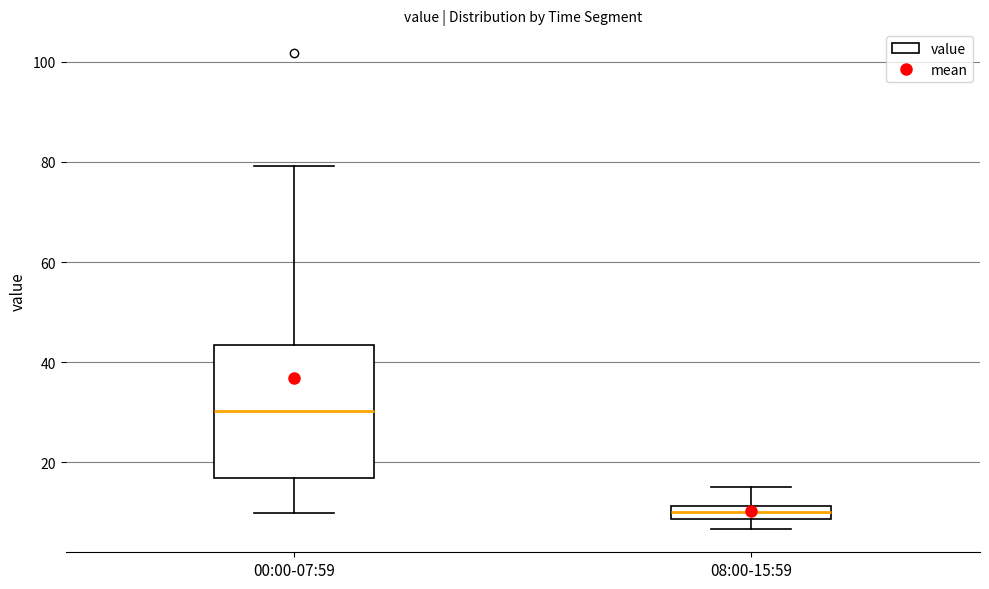

Where is the lower edge of the box for 00:00-07:59 on the y-axis? The values are not printed on the chart, so give them approximately, as read against the axis.

16